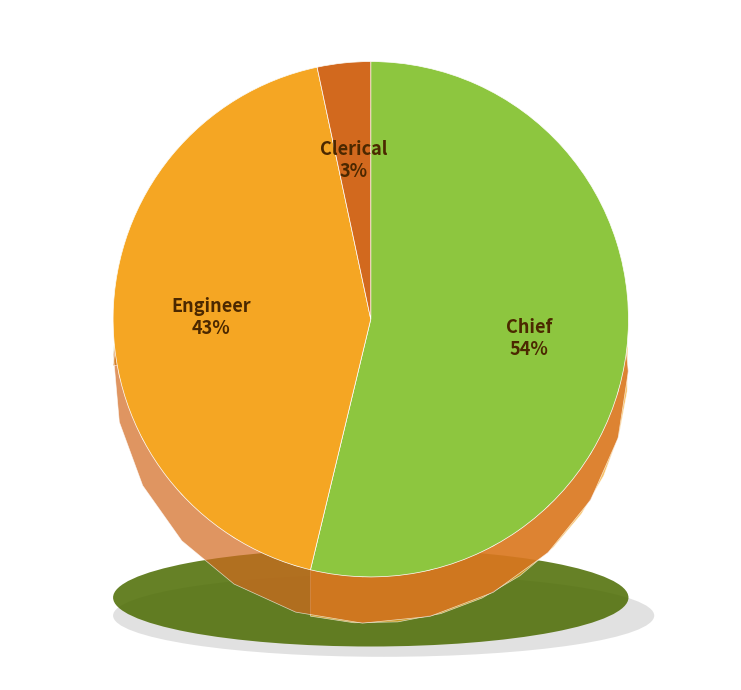

What portion of the pie excludes Engineer?

57.1%